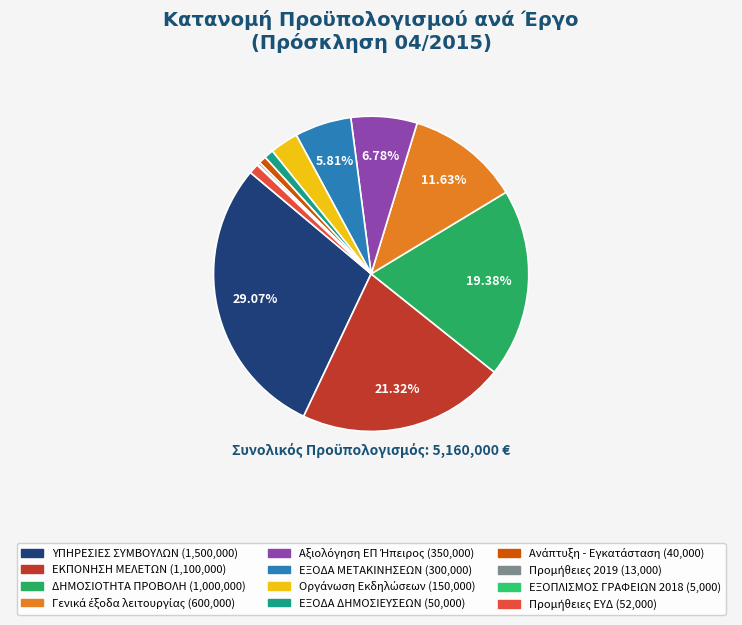

Does ΥΠΗΡΕΣΙΕΣ ΣΥΜΒΟΥΛΩΝ represent more than half of the total?

No